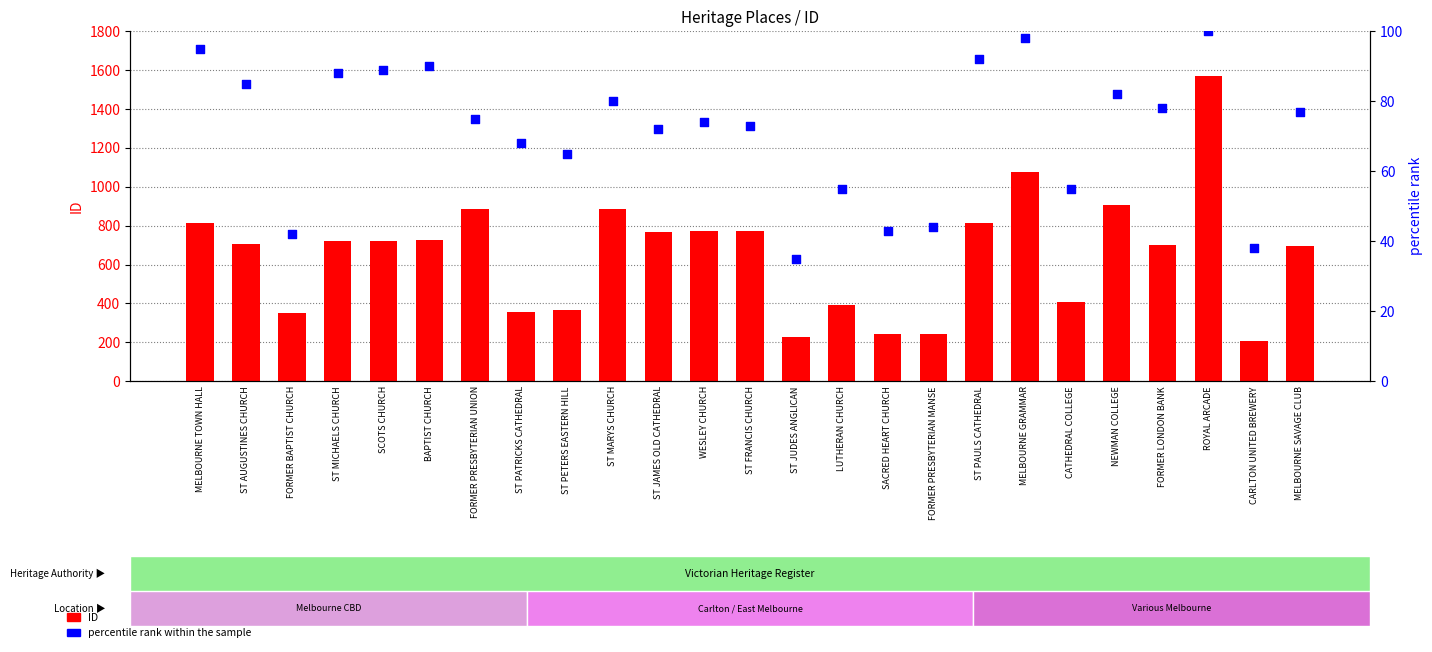

Which series has the largest Y range (max minus min)?

ID